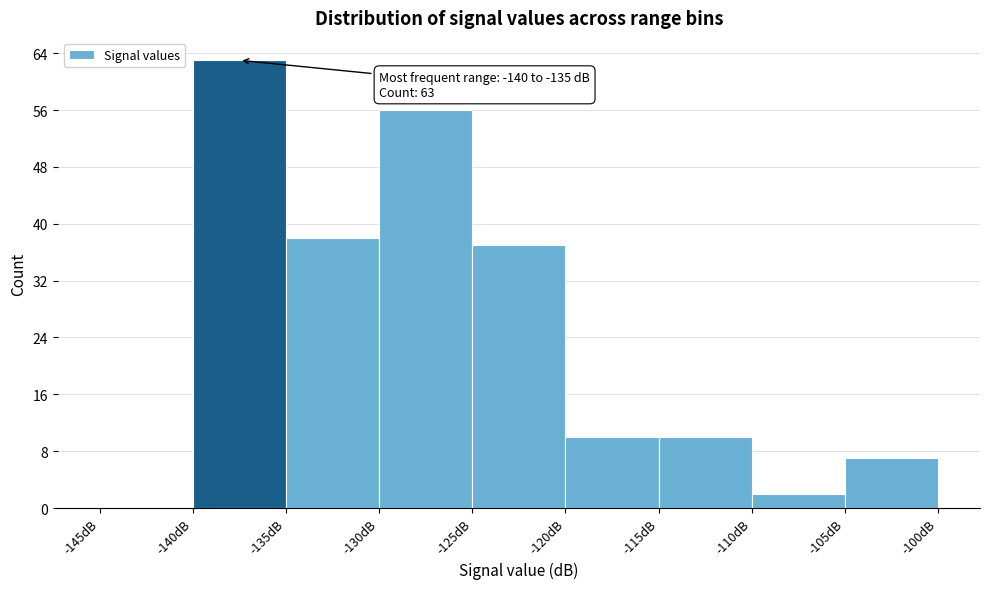

Over which range of the x-axis is the bar tallest?

-140 to -135